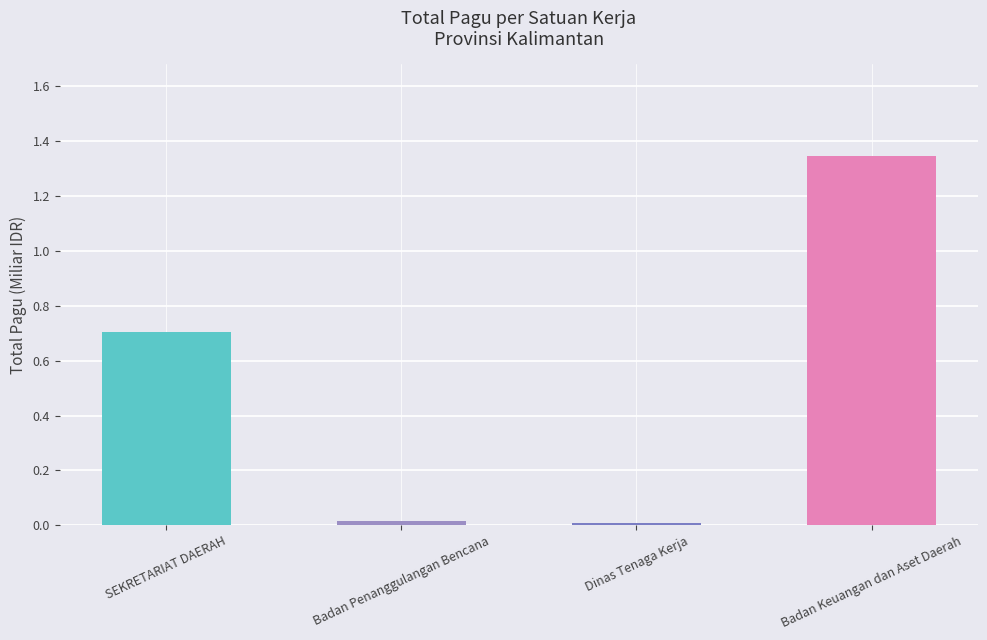

Does the chart contain any negative values?

No